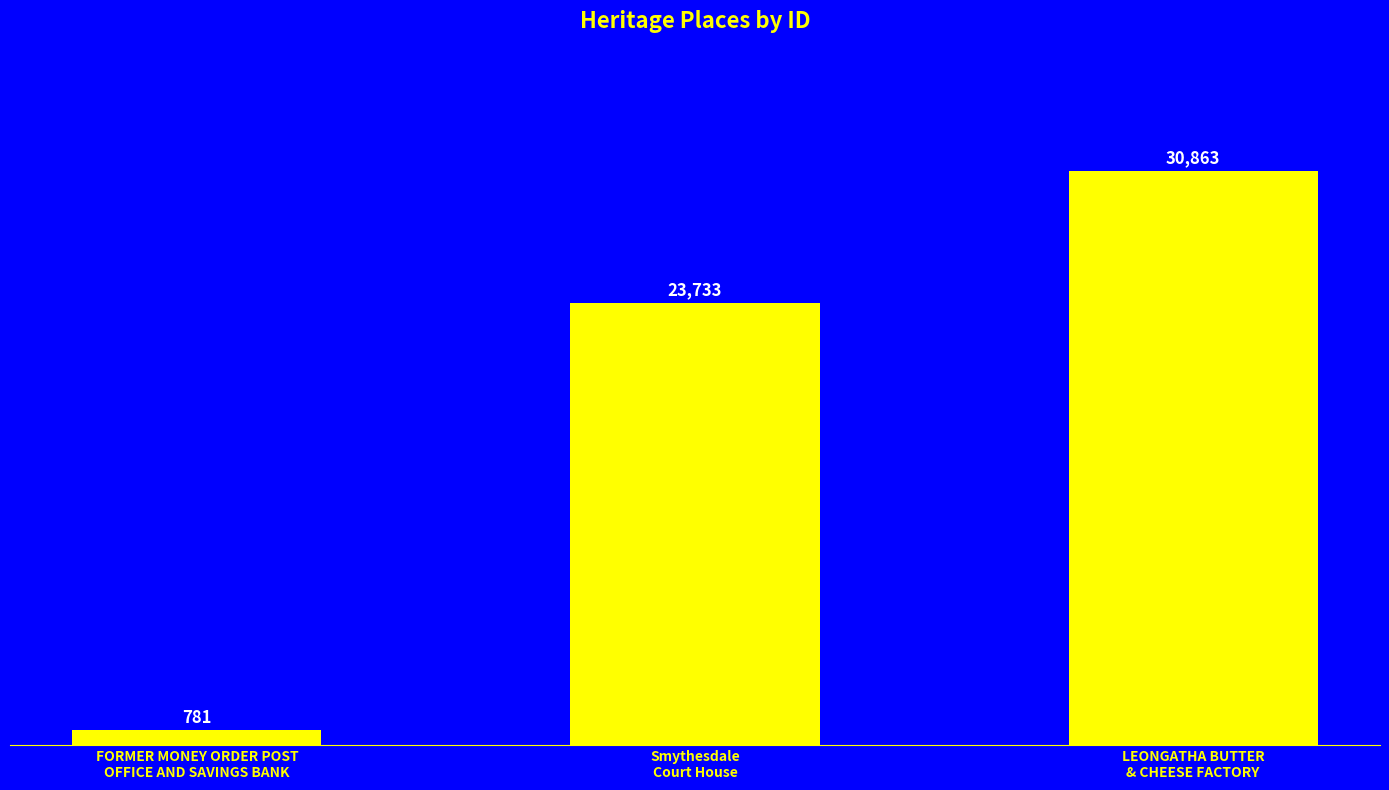

How many series are shown in this chart?

1